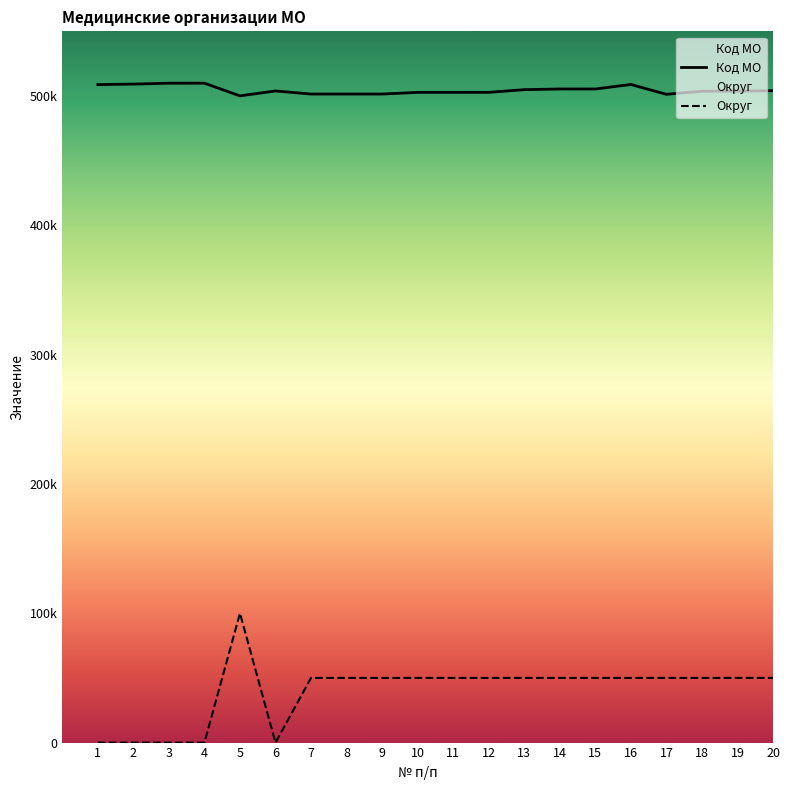

True or false: Код МО and Округ cross at least once.

False